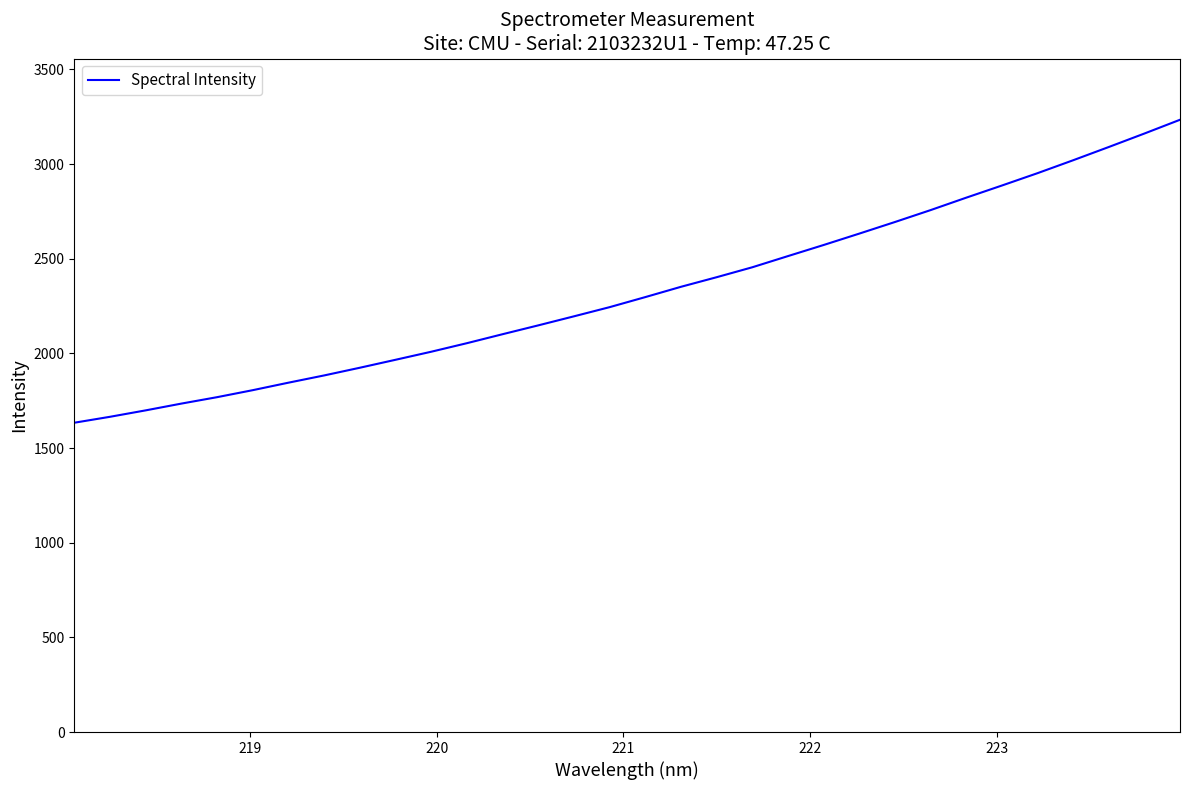

What is the greatest value displayed?

3234.1